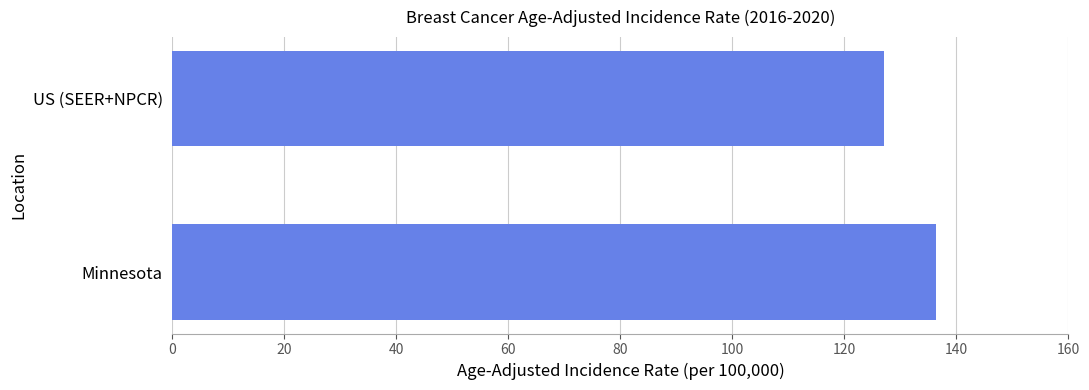

What is the difference between the values at Minnesota and US (SEER+NPCR)?

9.3